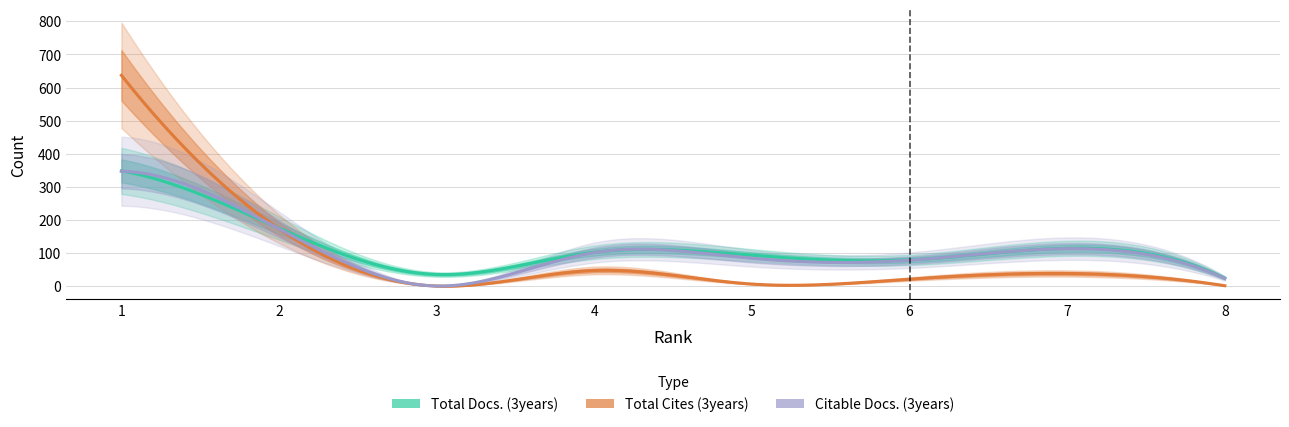

Rank the series by their maximum value, from lowest to highest.

Citable Docs. (3years), Total Docs. (3years), Total Cites (3years)